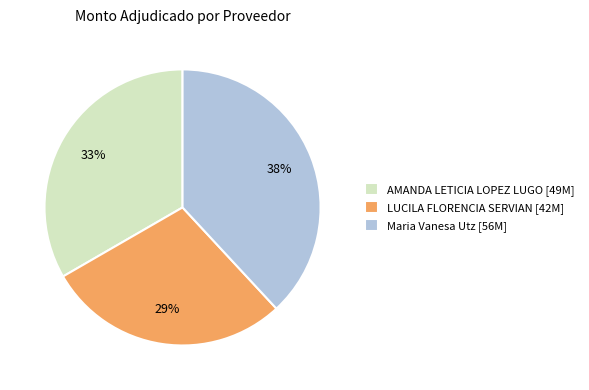

True or false: LUCILA FLORENCIA SERVIAN accounts for 29% of the total.

True